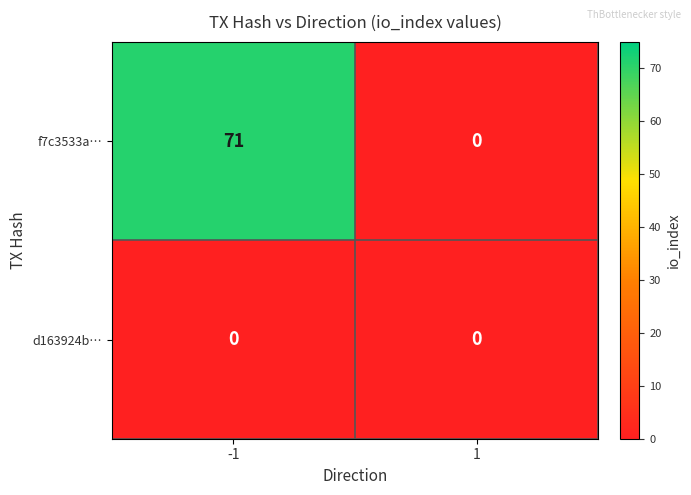

At which category is the sum across all series the highest?

-1